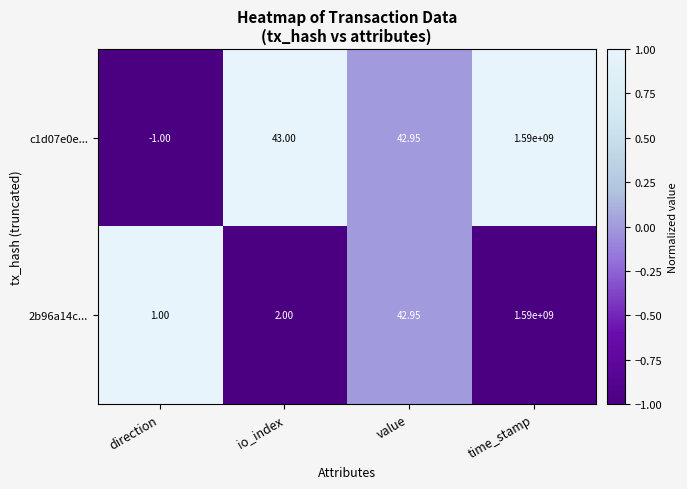

List the labels in order of 2b96a14c... value, smallest first.

direction, io_index, value, time_stamp